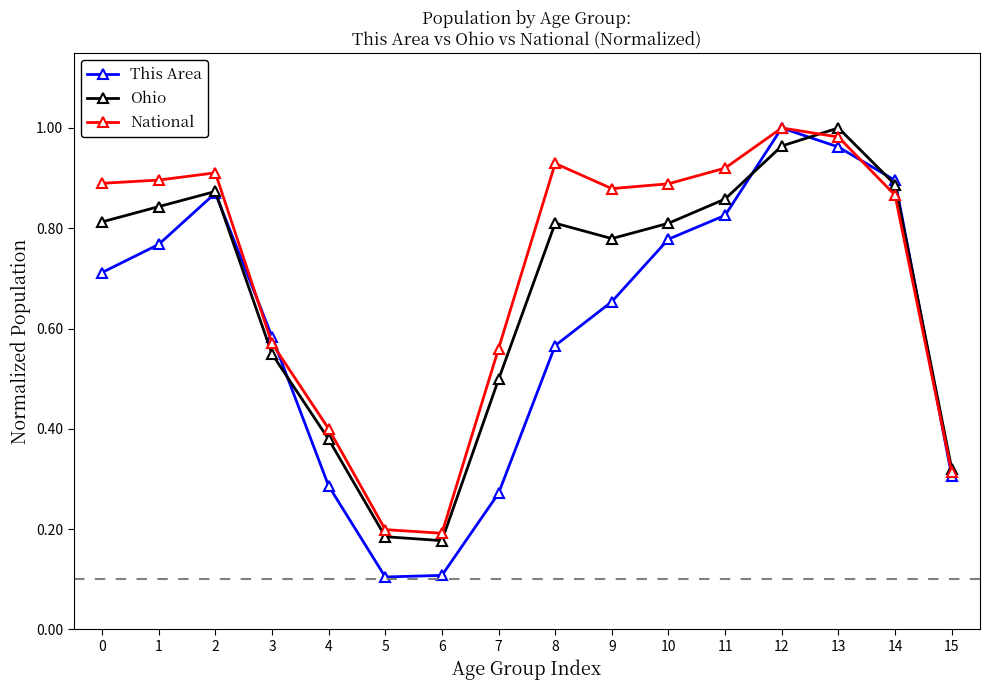

What is the sum of the This Area values at 1 and 15?

1.1